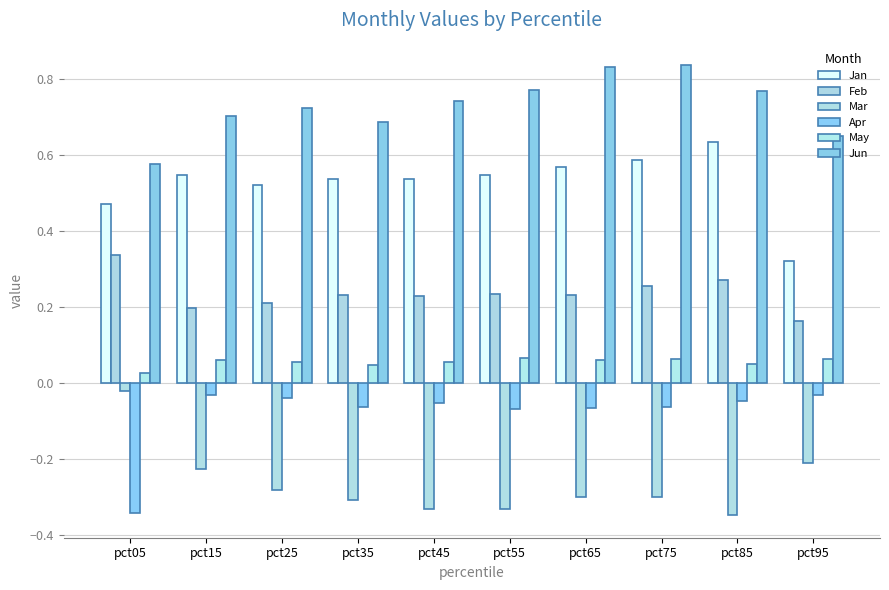

At which category does the chart reach its minimum across all series?

pct85